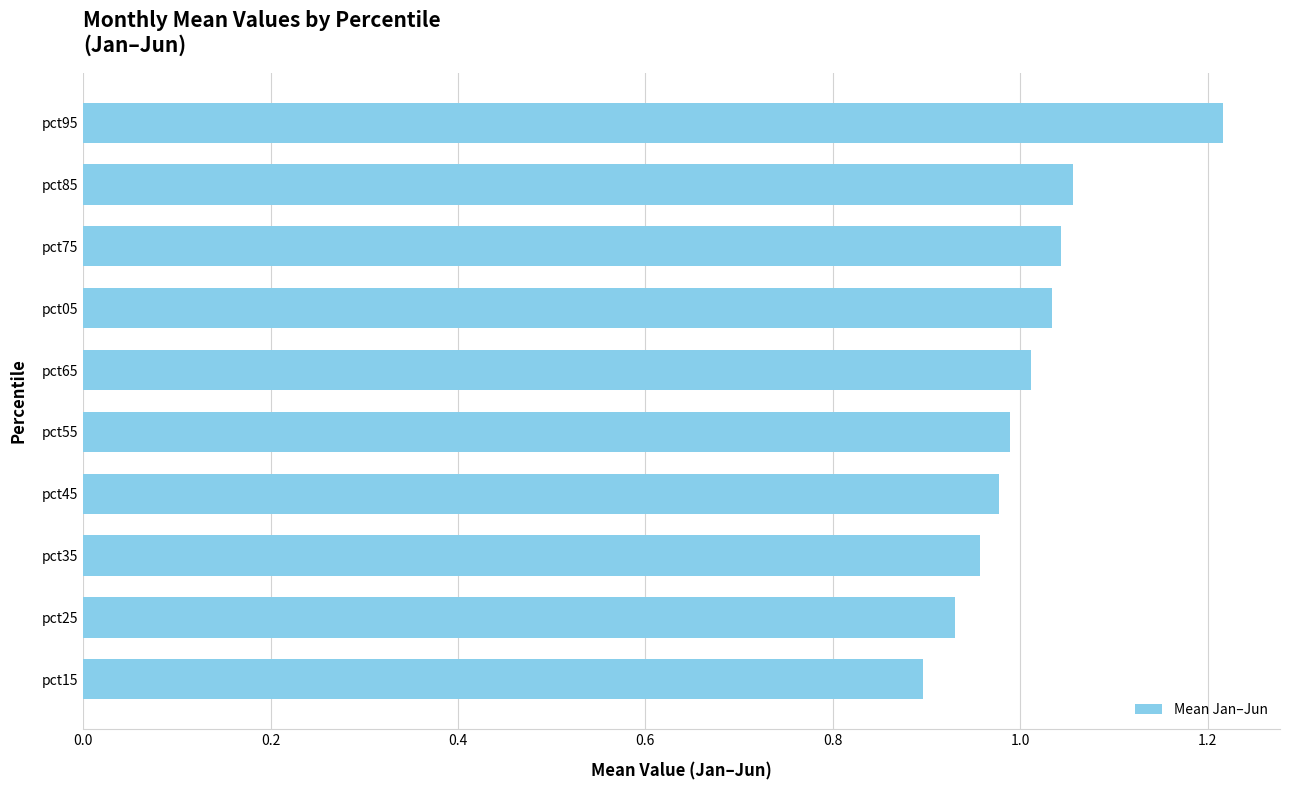

What is the difference between the maximum and minimum values?

0.3